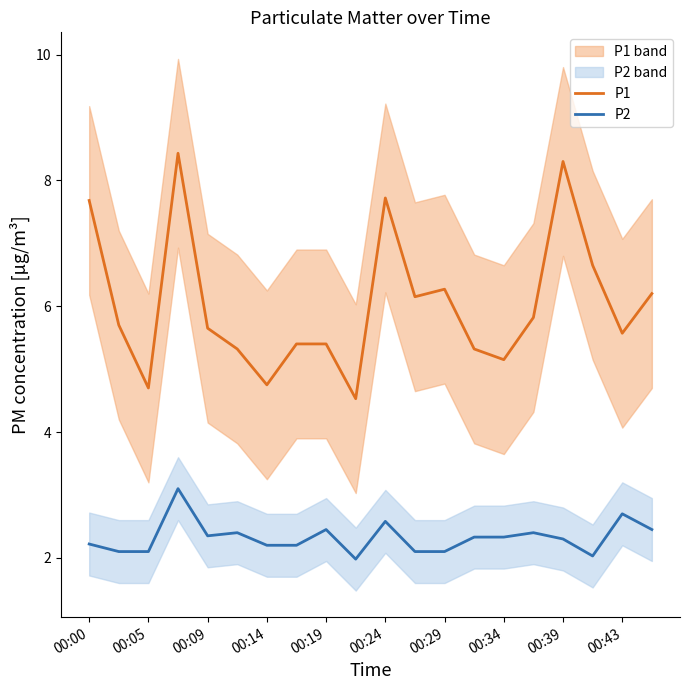

True or false: P1 has more than 2 points higher than both neighbors.

True